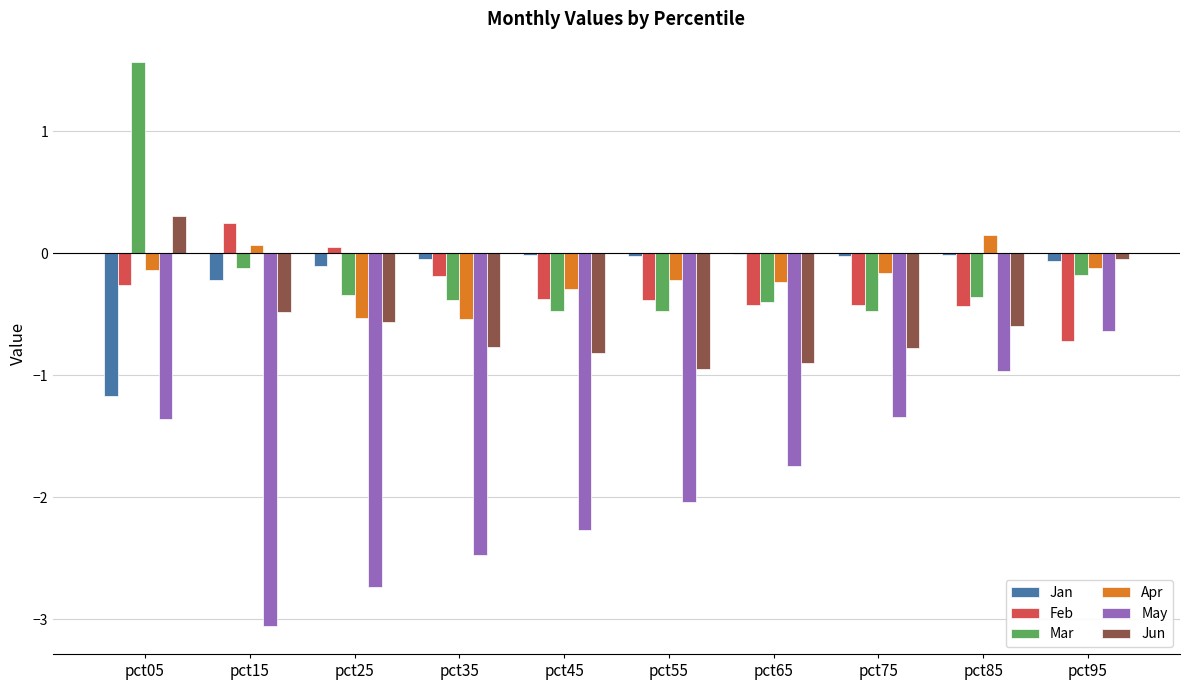

The value of May at pct95 is -0.3. True or false?

False